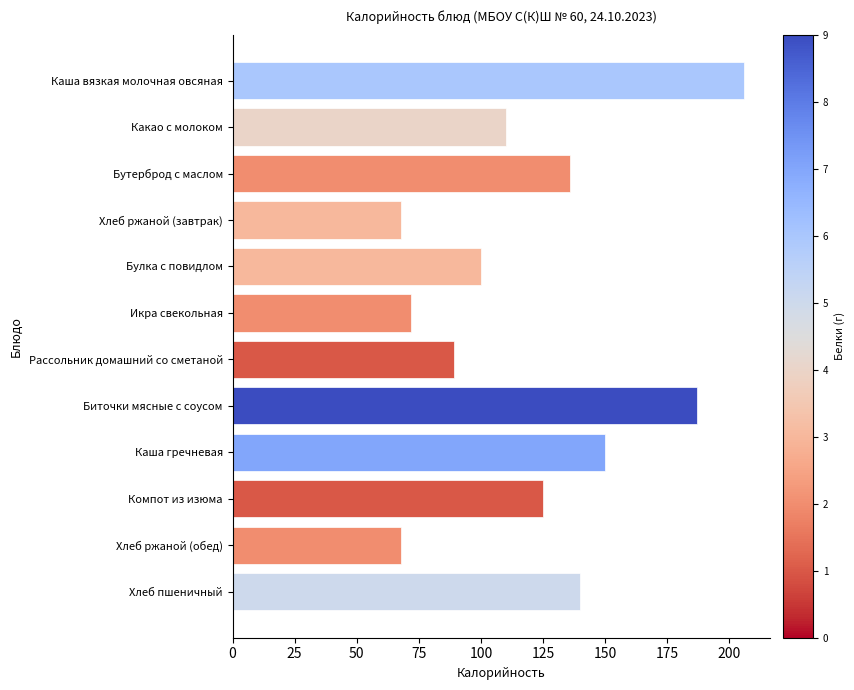

Is it true that the value at Хлеб пшеничный is 140?

True